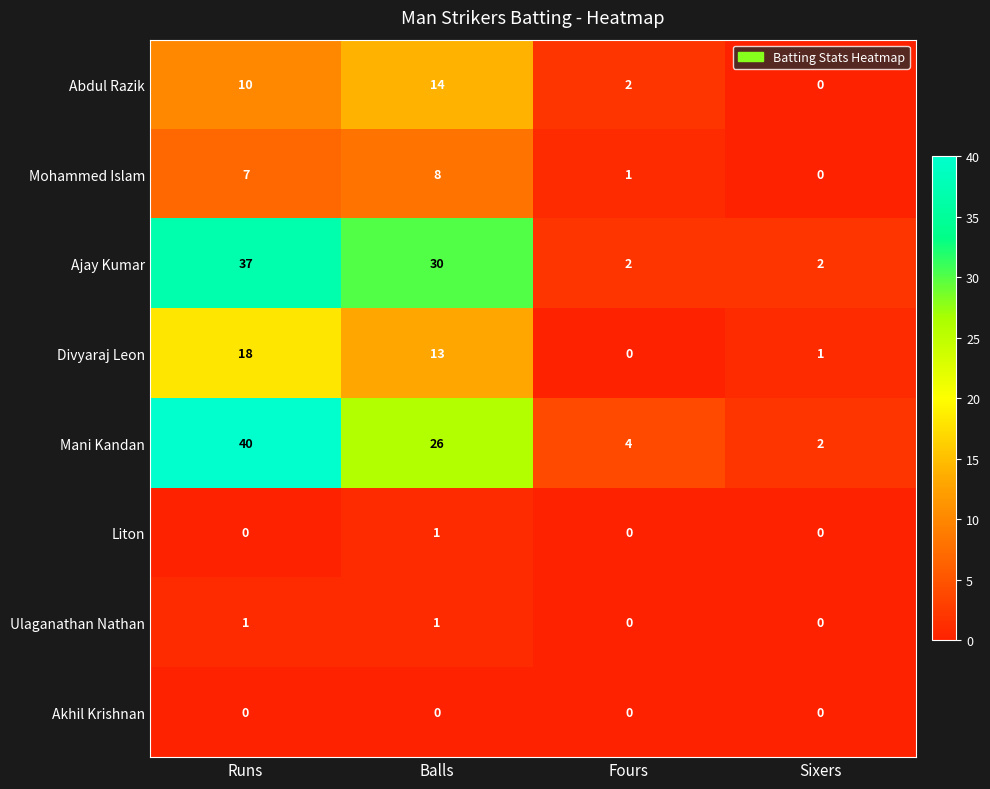

What is the difference between the maximum and minimum values in the Ajay Kumar series?

35